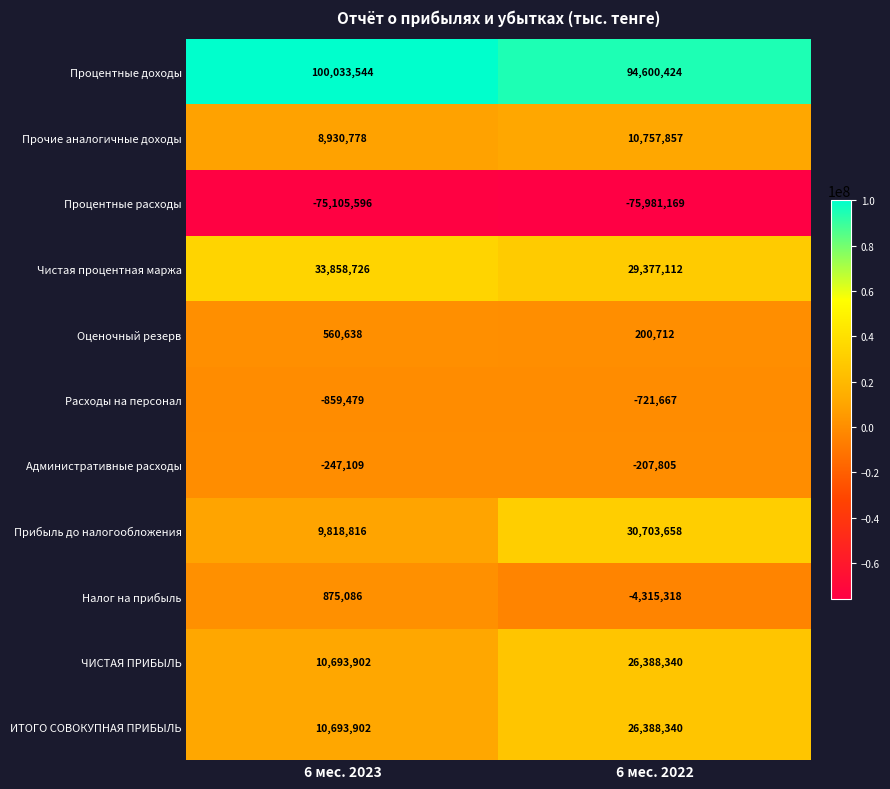

At which category is the sum across all series the highest?

6 мес. 2022